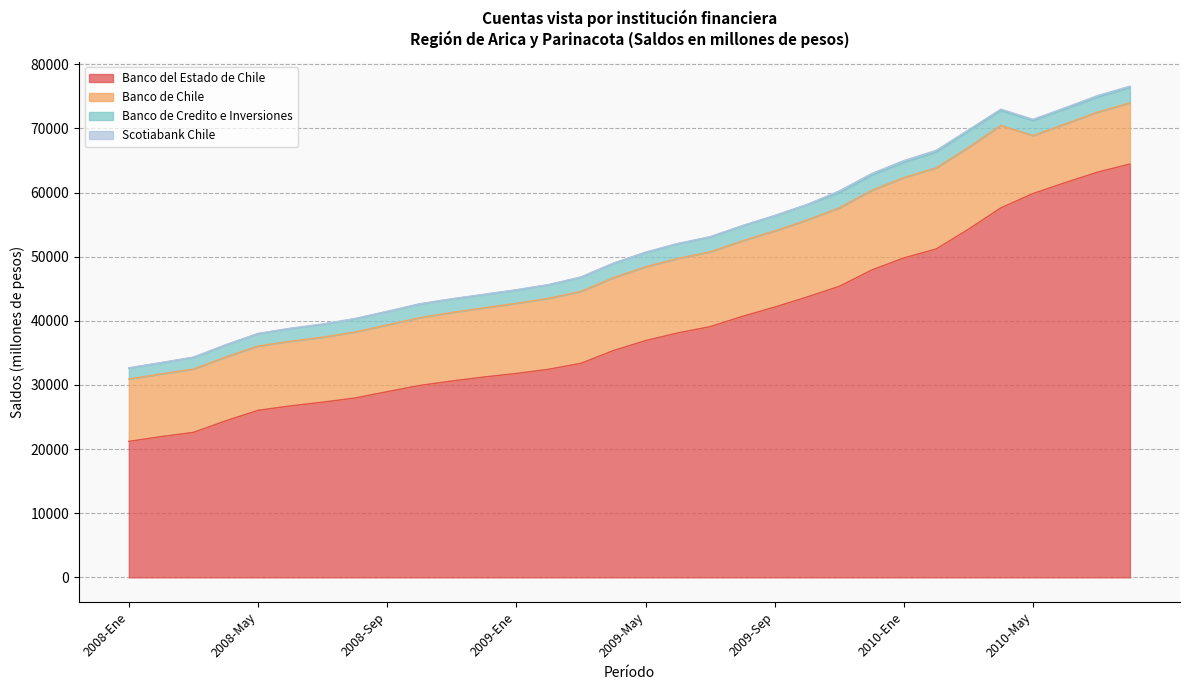

Does the chart have visible grid lines?

Yes